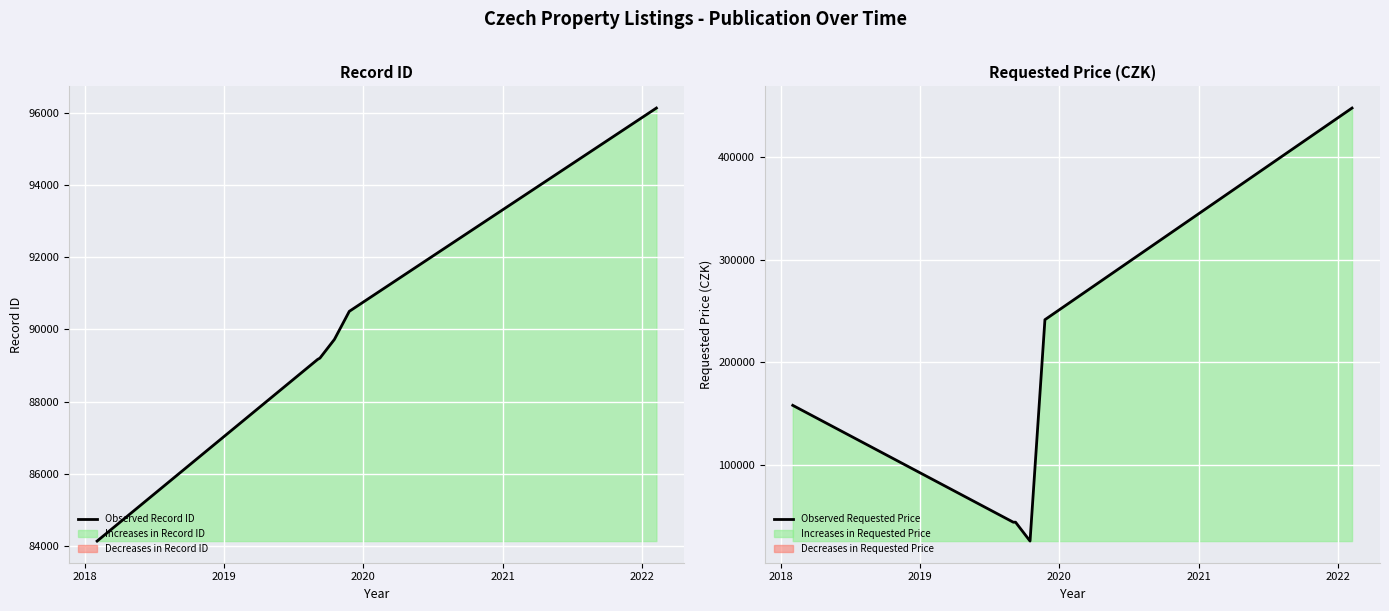

What is the maximum value for Observed Requested Price?

447700